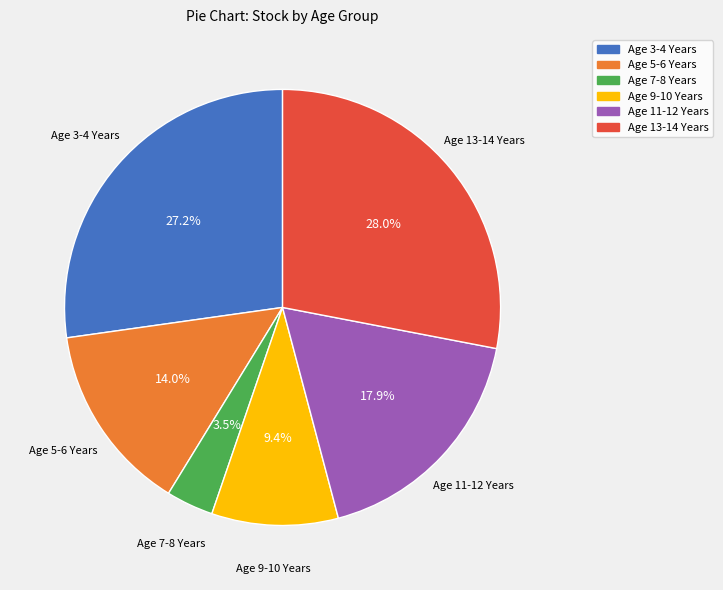

Approximately how many times larger is the value at Age 5-6 Years compared to Age 11-12 Years?

0.8